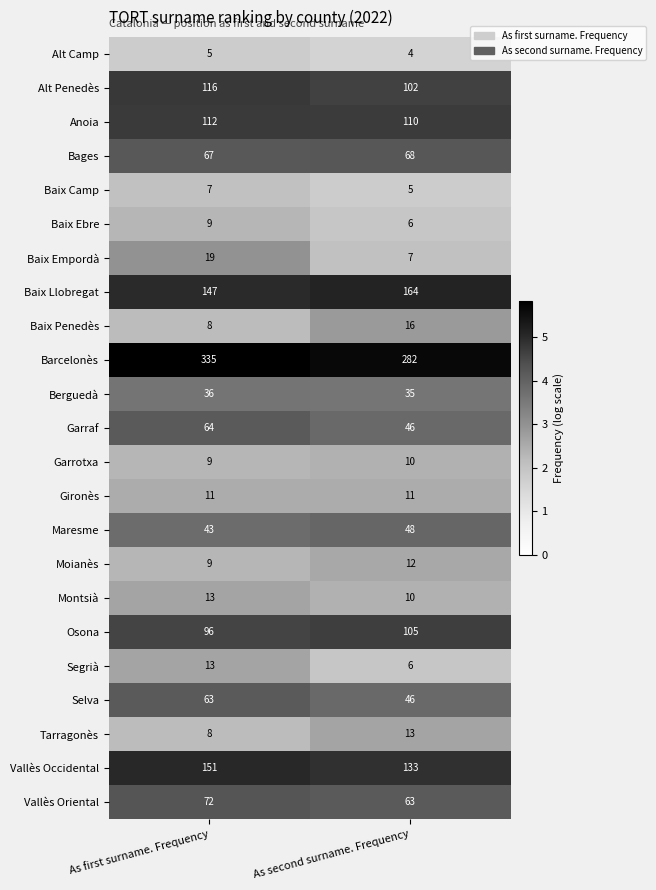

How many data points does each series have?

2